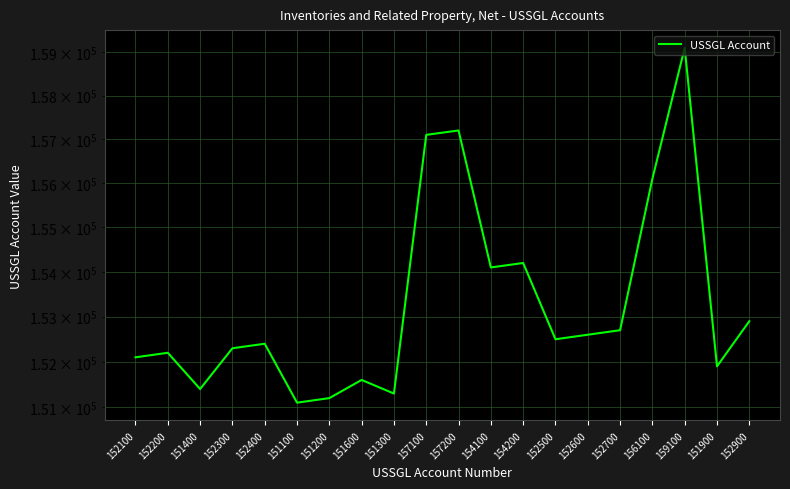

What is the approximate value at 152100?

152100